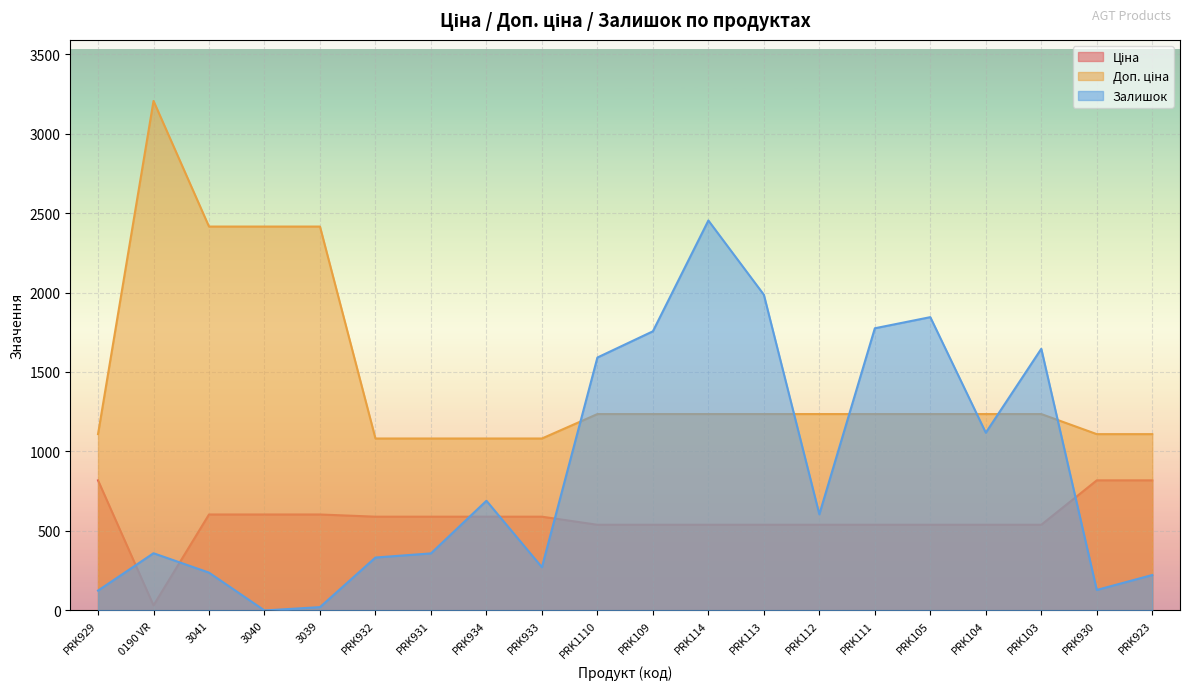

Where does the Доп. ціна series first go above 1235?

0190 VR